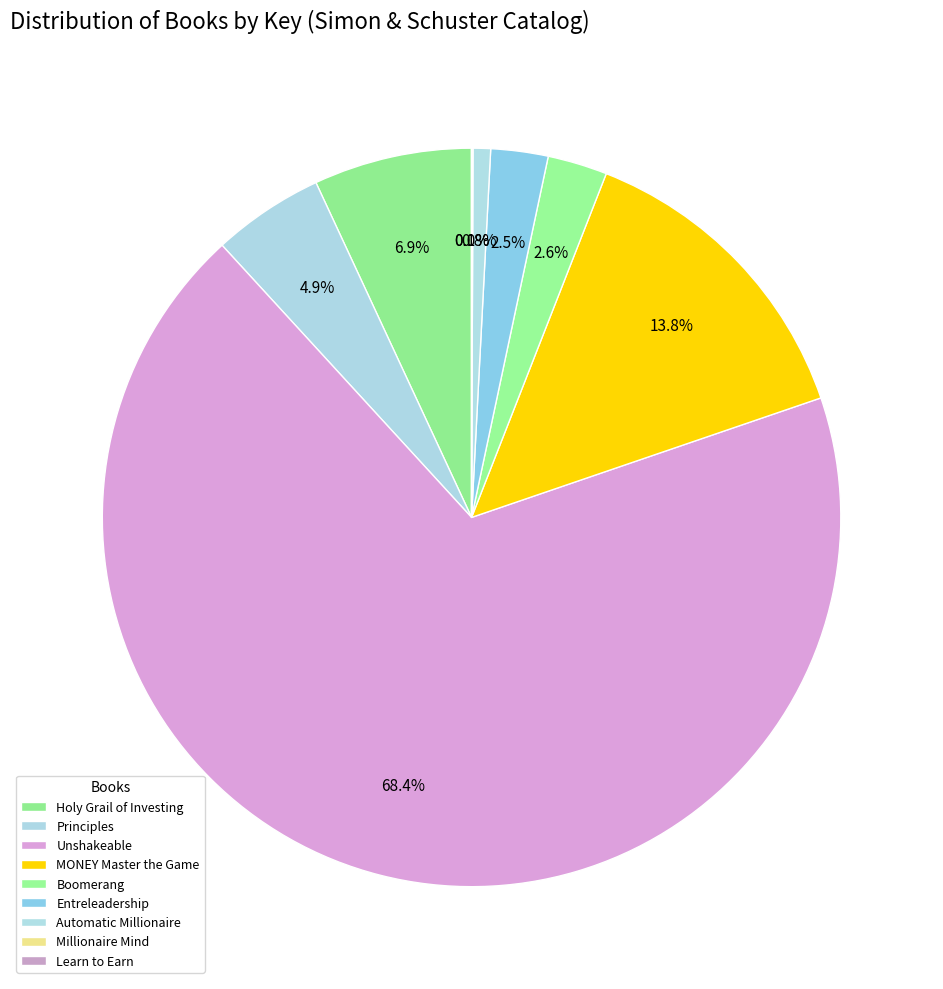

Is it true that Millionaire Mind is 0% of the pie?

True